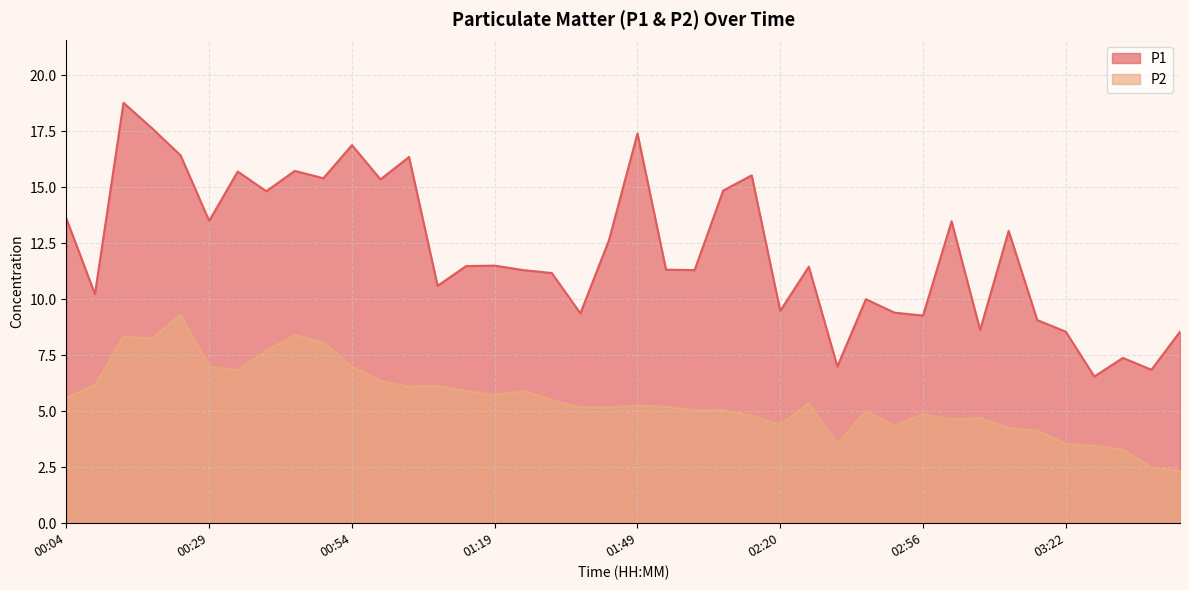

Where is the first local maximum for P2?

00:14